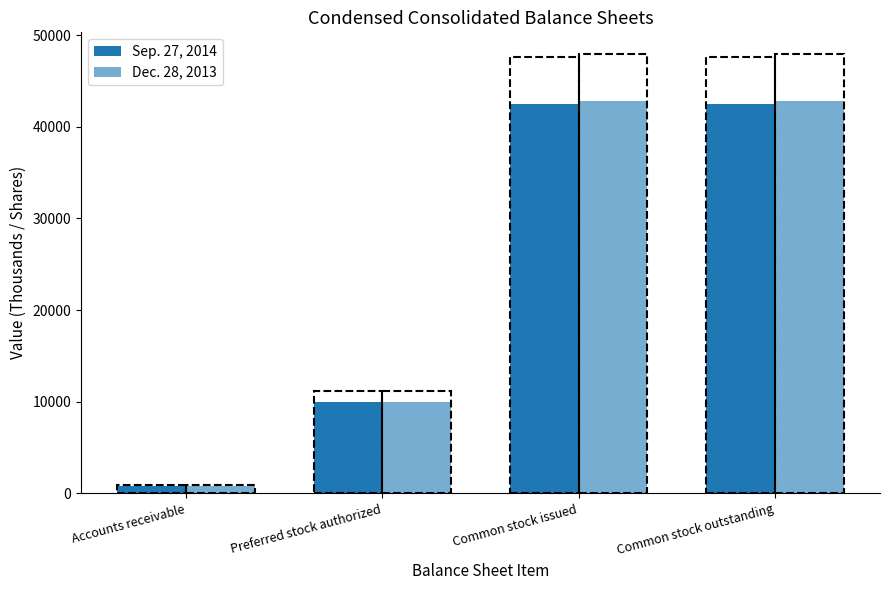

What position from the right is Preferred stock authorized?

3